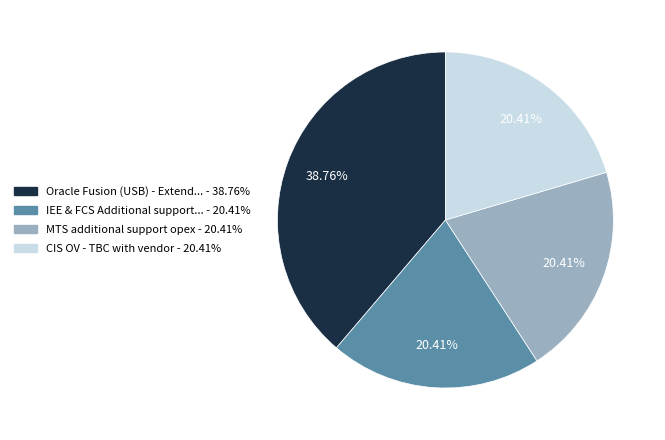

Does any single category account for the majority?

No